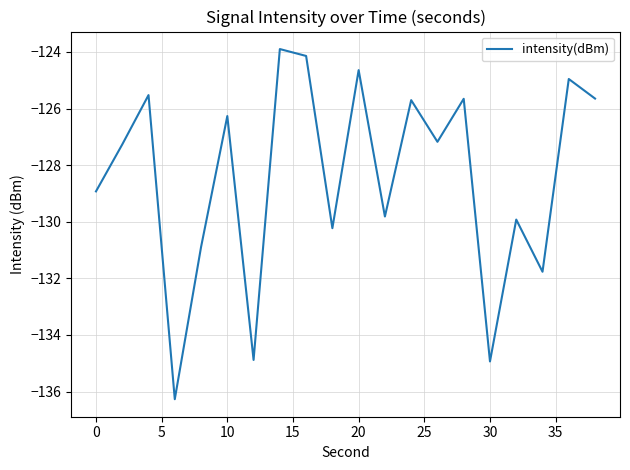

What is the maximum value shown in the chart?

-123.9